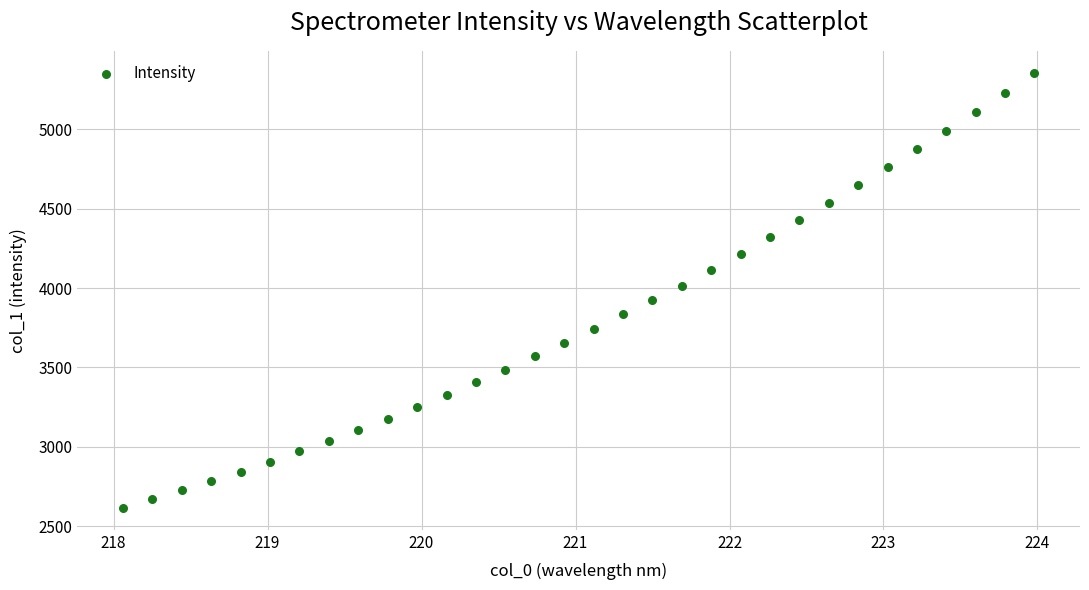

What is the range of Y values (max minus min)?

2743.3